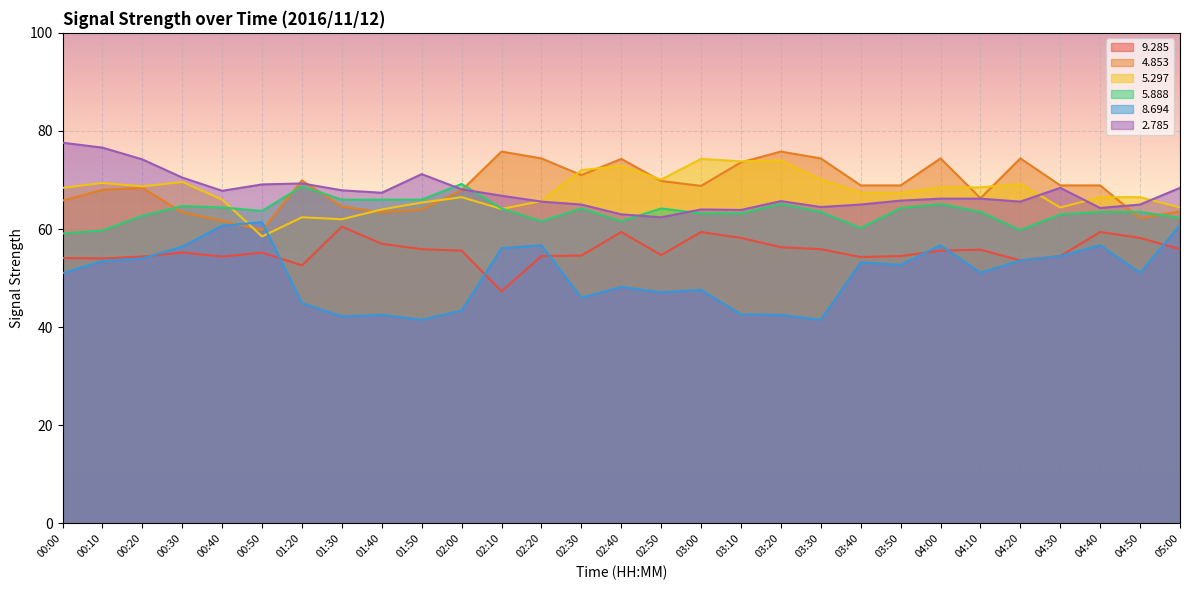

True or false:   5.297 has more than 1 points higher than both neighbors.

True